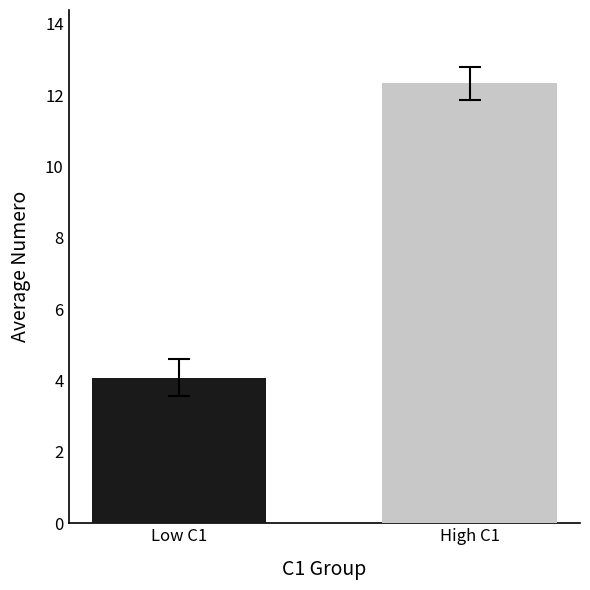

Which label corresponds to the smallest value in the chart?

Low C1